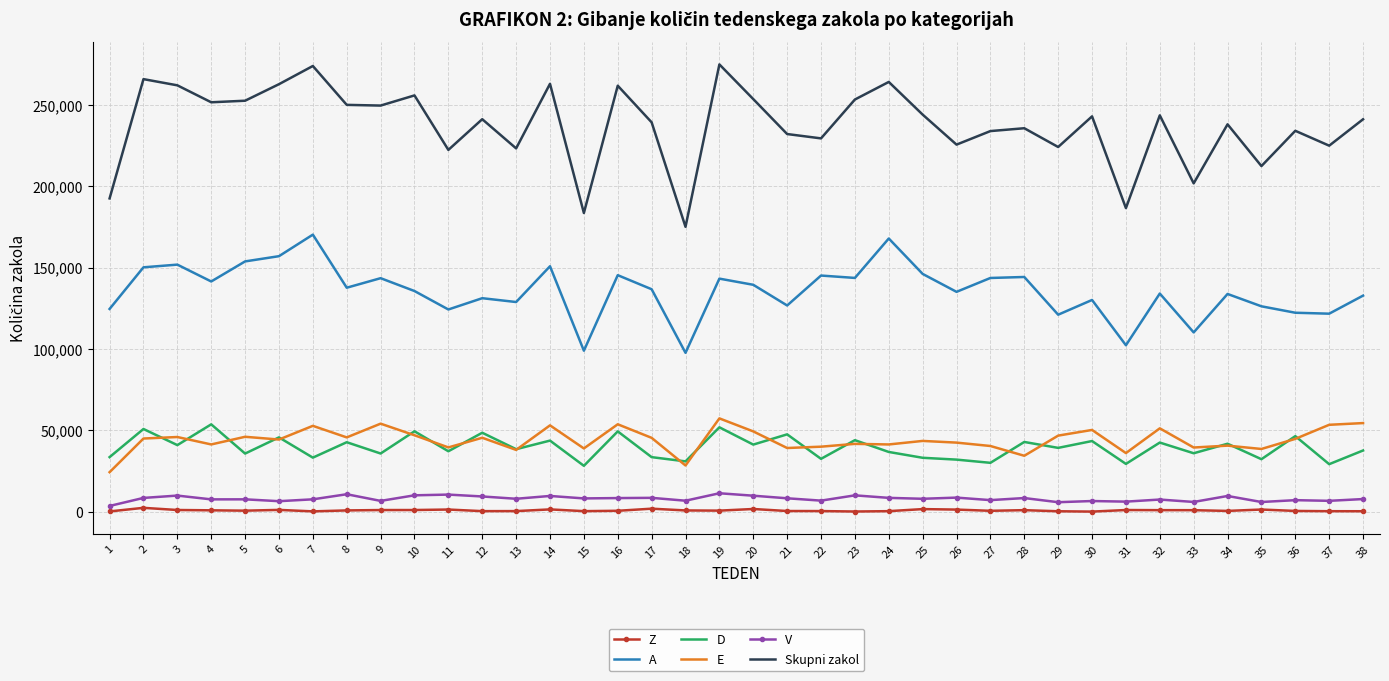

The value of D at 25 is 21983. True or false?

False